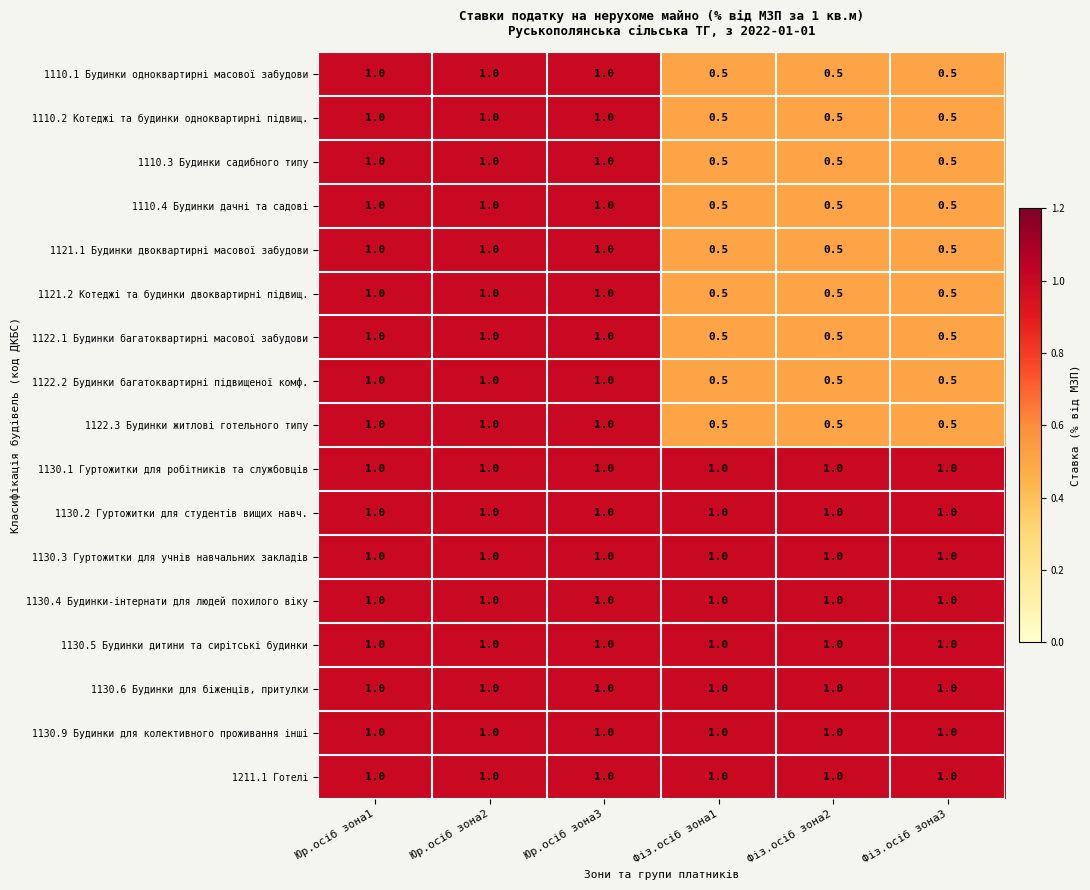

What is the minimum value shown in the chart?

0.5